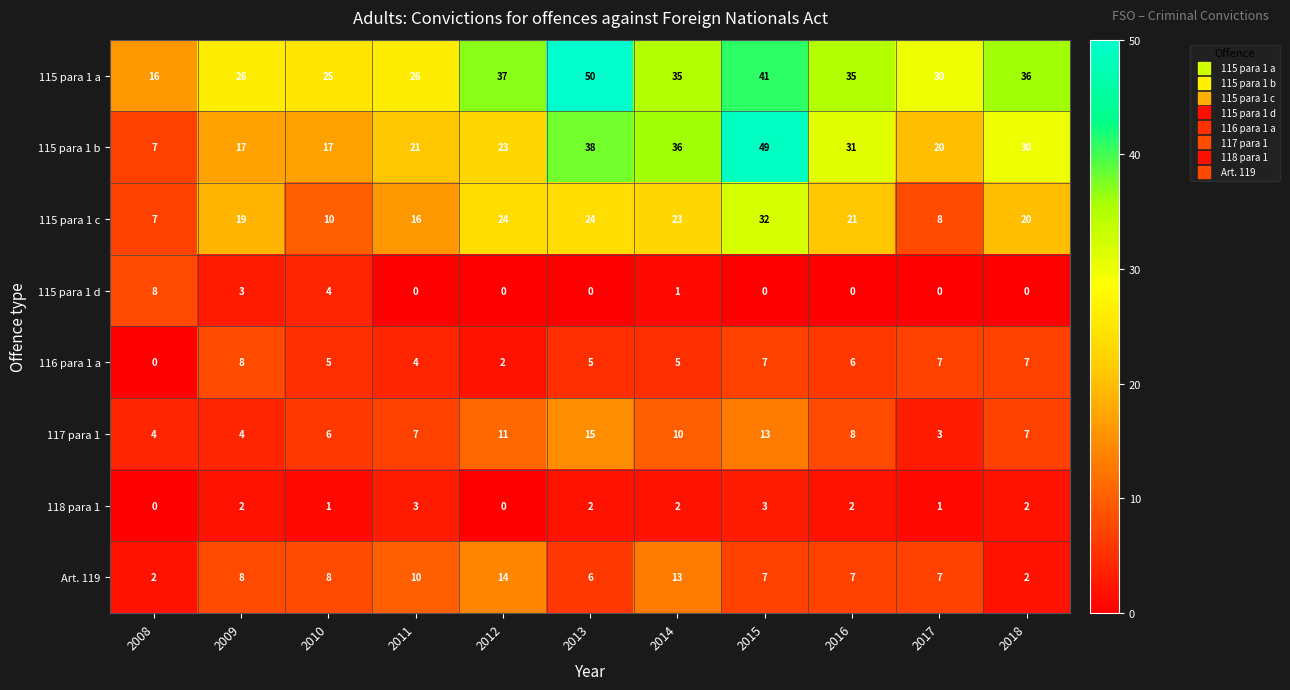

What is the sum of all 115 para 1 b values?

289